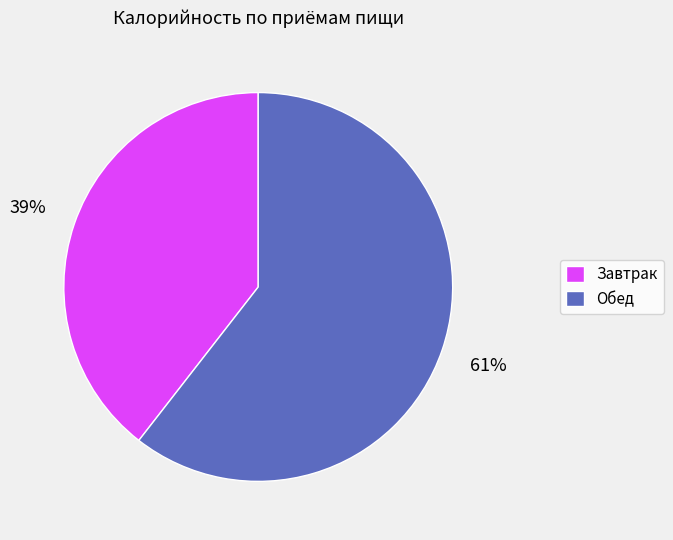

Between Завтрак and Обед, which is larger?

Обед